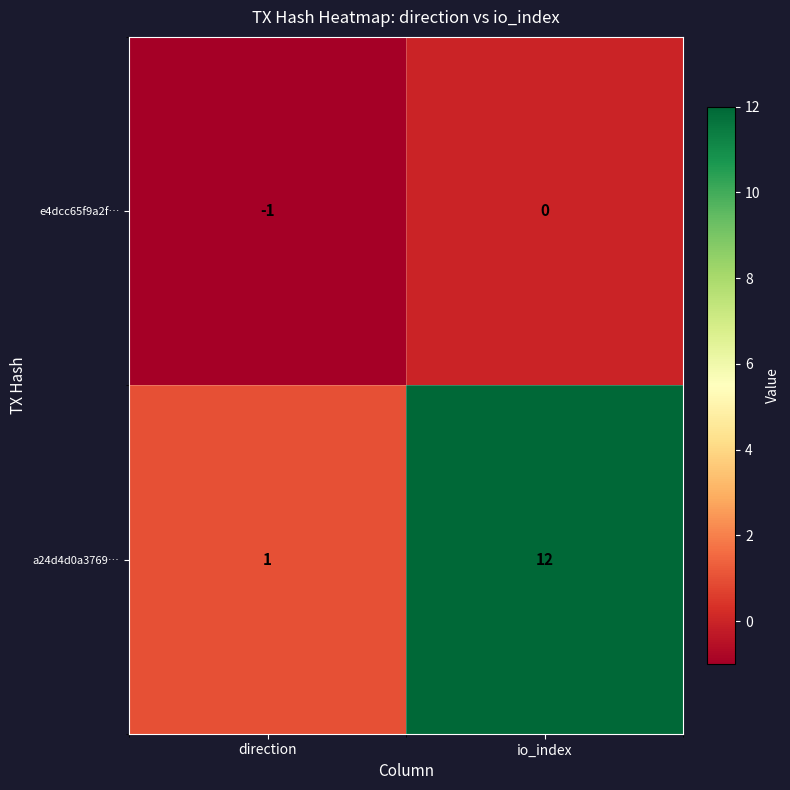

Between direction and io_index, which series saw the biggest shift?

a24d4d0a3769…